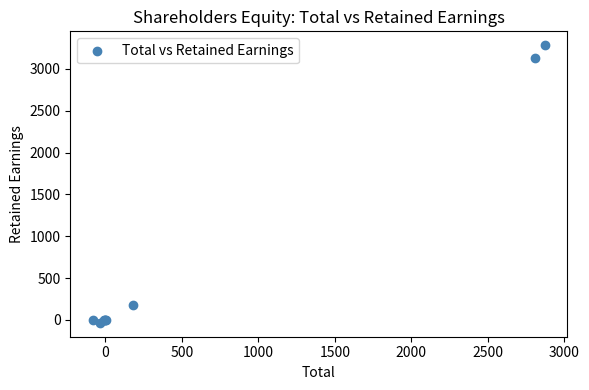

What Y value in the scatter plot is closest to 1623?

181.0